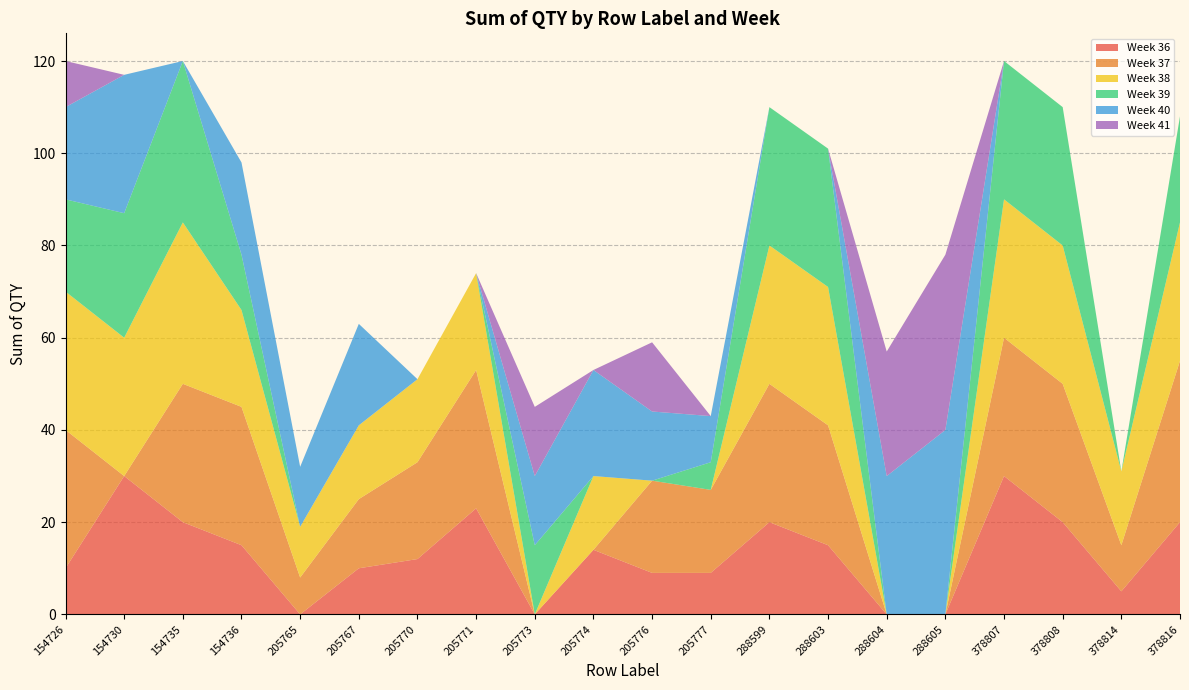

Reading right to left, extract all data points from this chart.

36: 20	5	20	30	0	0	15	20	9	9	14	0	23	12	10	0	15	20	30	10
37: 35	10	30	30	0	0	26	30	18	20	0	0	30	21	15	8	30	30	0	30
38: 30	16	30	30	0	0	30	30	0	0	16	0	21	18	16	11	21	35	30	30
39: 23	0	30	30	0	0	30	30	6	0	0	15	0	0	0	0	12	35	27	20
40: 0	0	0	0	40	30	0	0	10	15	23	15	0	0	22	13	20	0	30	20
41: 0	0	0	0	38	27	0	0	0	15	0	15	0	0	0	0	0	0	0	10